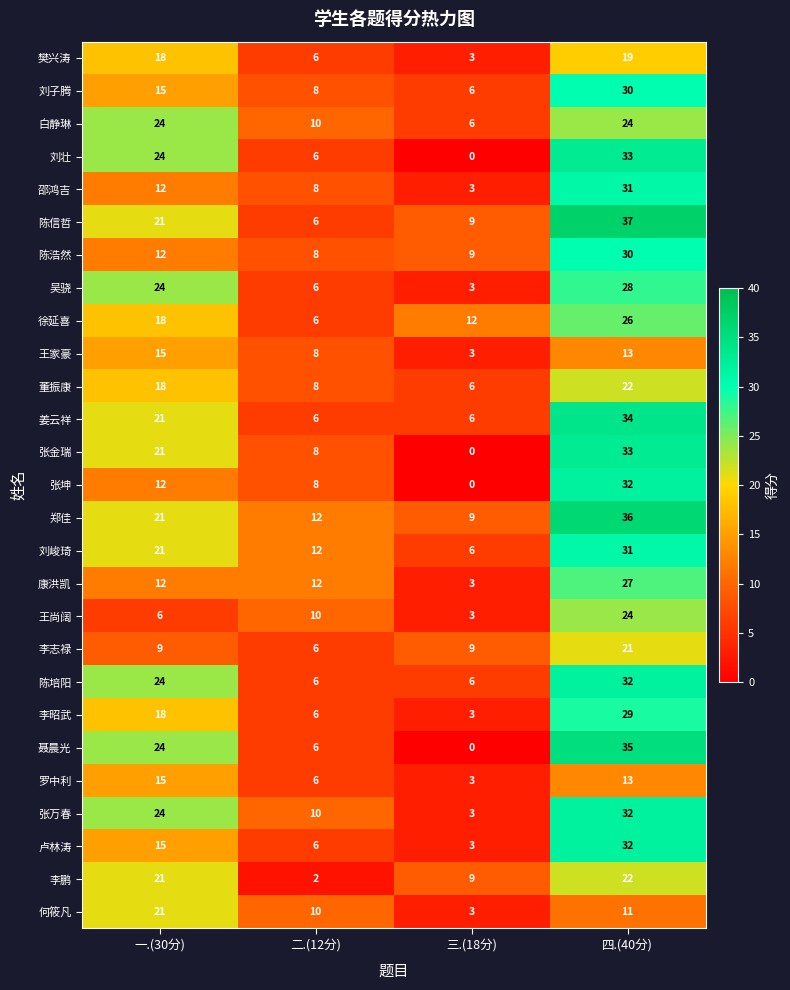

What is the difference between the highest and lowest values at 四.(40分)?

26